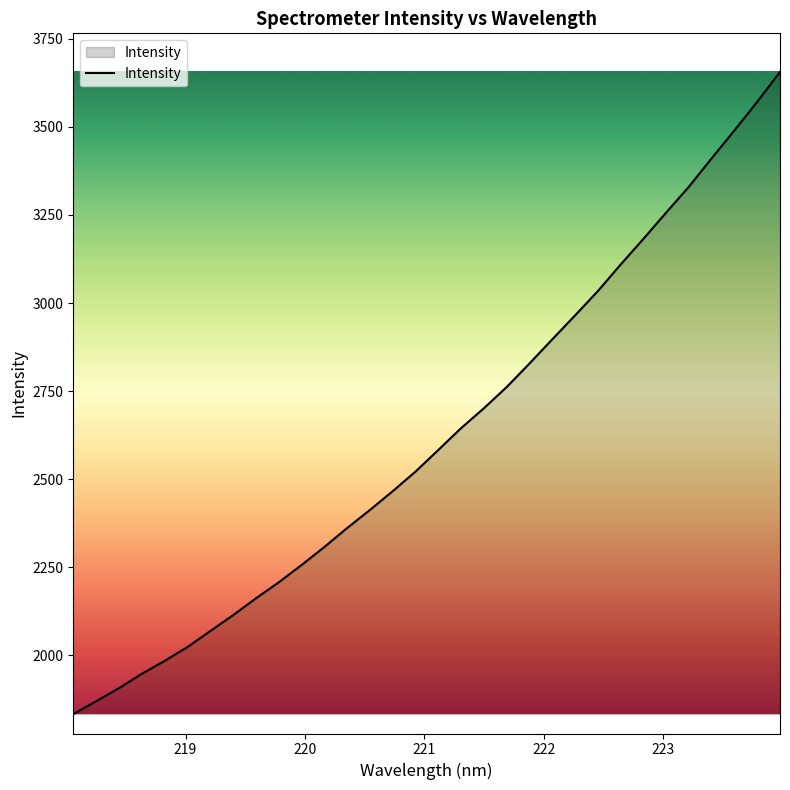

Reading right to left, what are all the values shown in this chart?

3655.9	3571.2	3490.2	3410.9	3330.2	3256.8	3181.9	3109.0	3033.6	2964.7	2896.8	2828.2	2761.4	2701.1	2644.7	2582.7	2521.3	2465.6	2412.4	2361.0	2307.1	2255.9	2206.9	2161.3	2113.7	2068.5	2023.1	1983.9	1947.1	1906.5	1869.5	1832.8